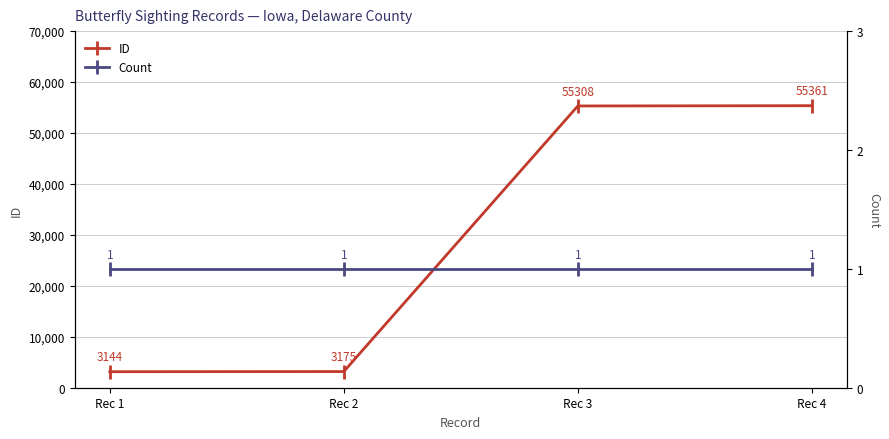

How many lines are shown in the chart?

2